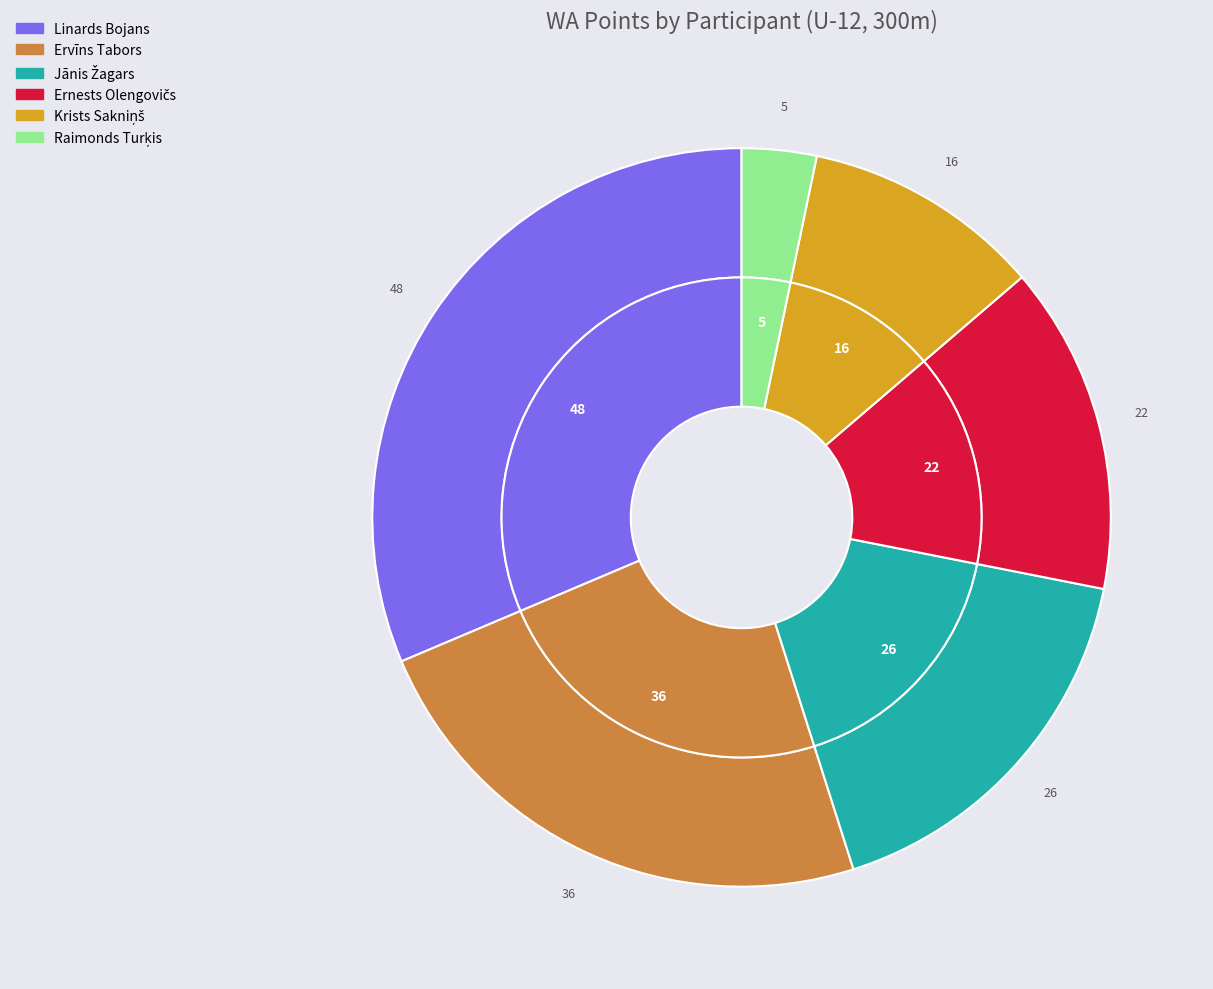

Is Ernests Olengovičs the majority of the pie?

No